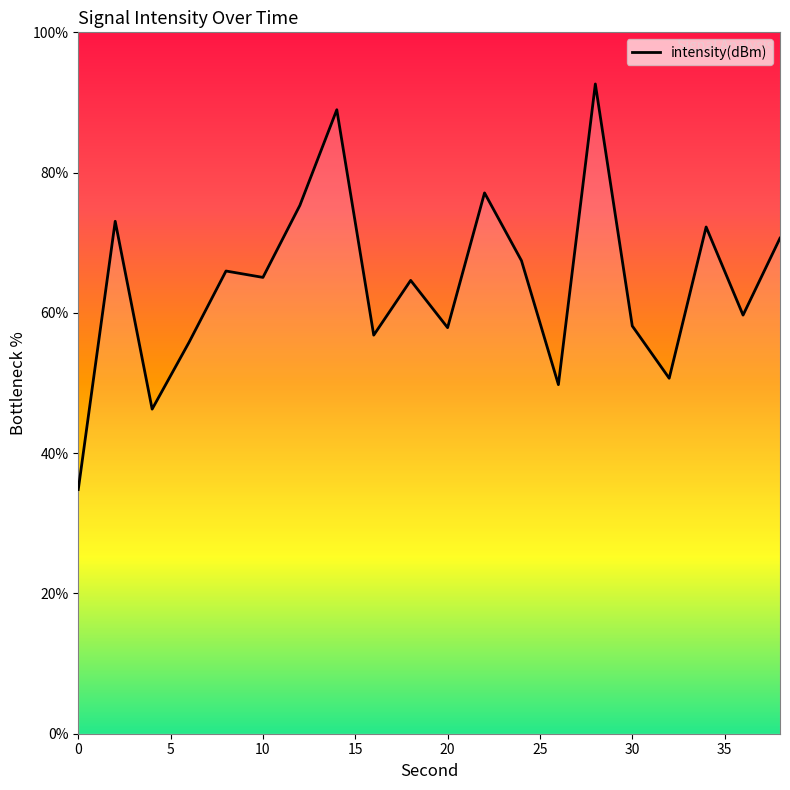

What is the greatest value displayed?

92.6